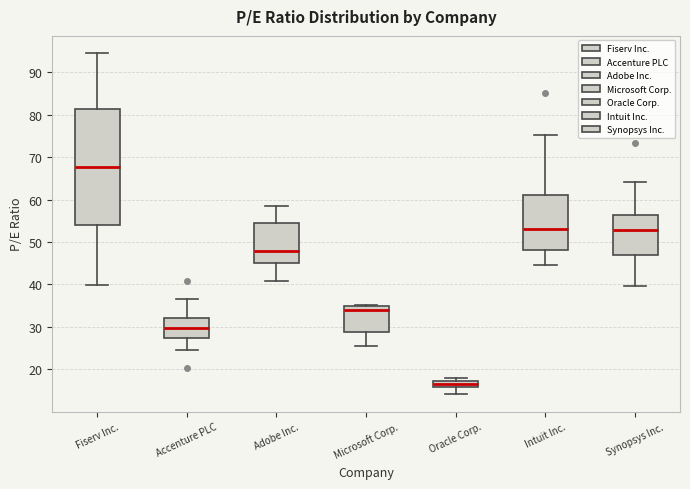

Where is the upper edge of the box for Oracle Corp. on the y-axis? The values are not printed on the chart, so give them approximately, as read against the axis.

17